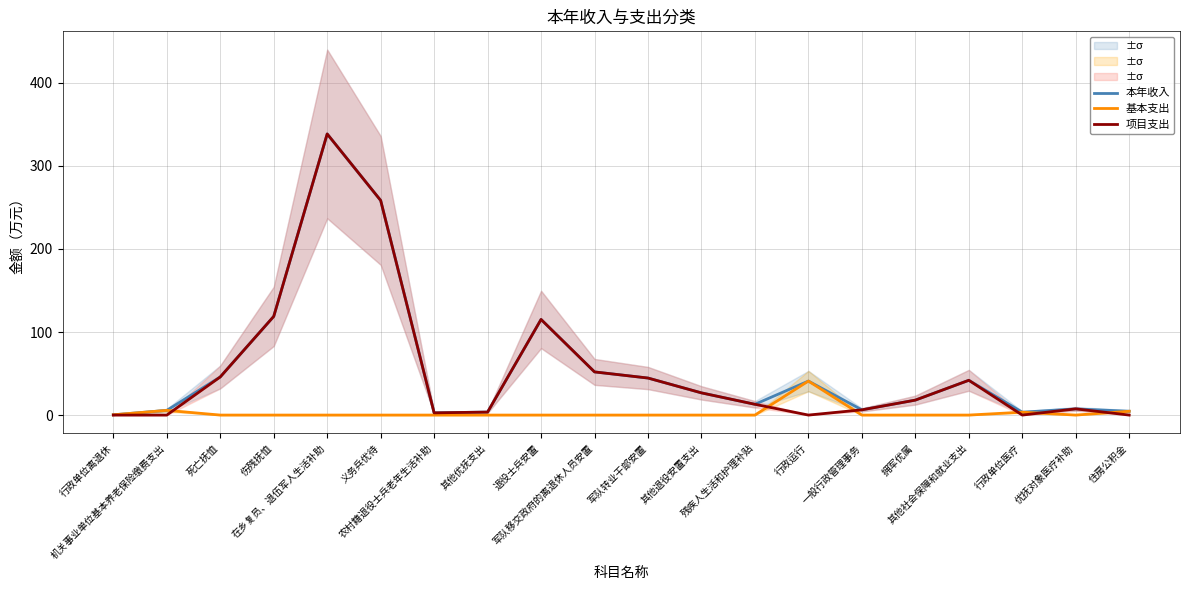

At which category does 项目支出 reach its first local peak?

在乡复员、退伍军人生活补助